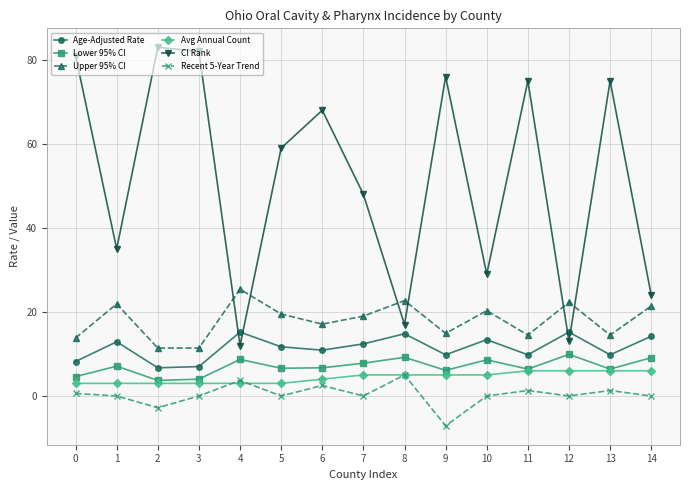

True or false: Avg Annual Count has a value of 5.0 at 9.

True